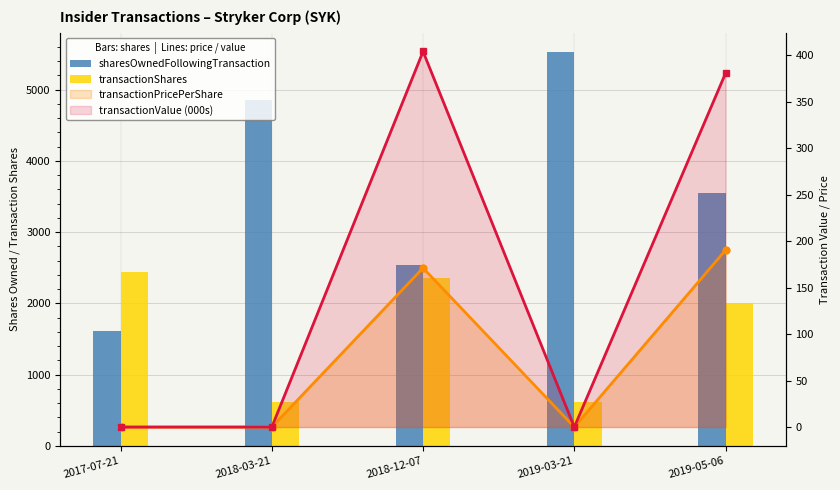

True or false: transactionPricePerShare has a value of 190.4 at 2019-05-06.

True